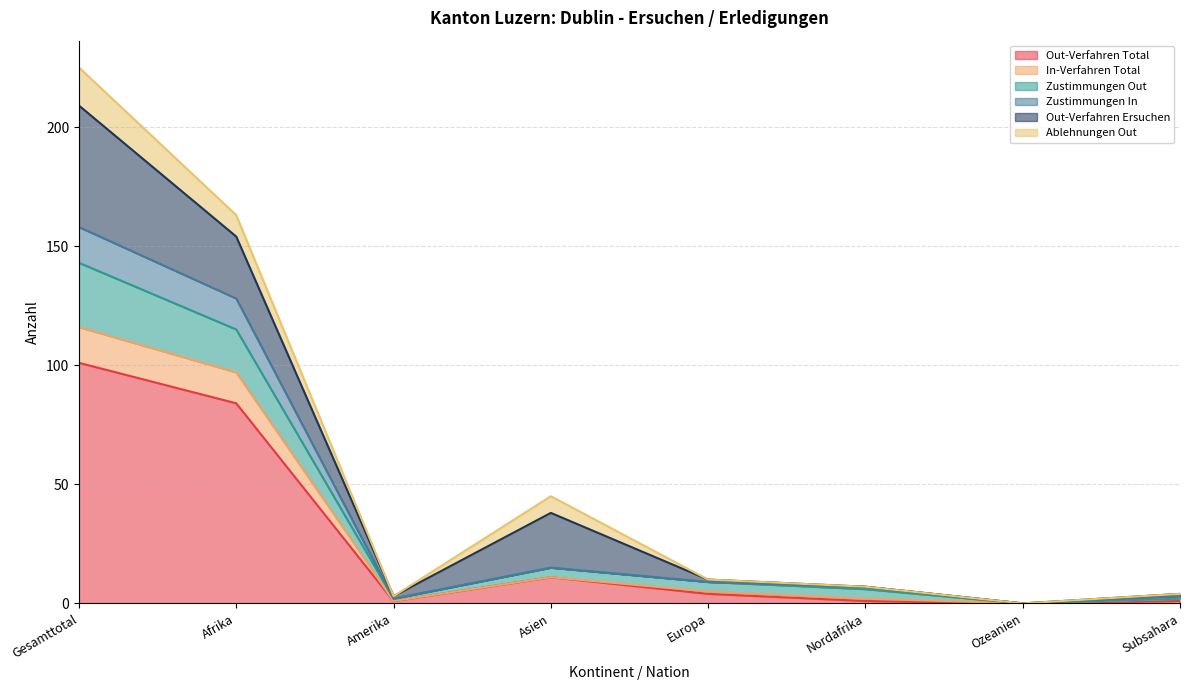

How many values in In-Verfahren Total are above zero?

7